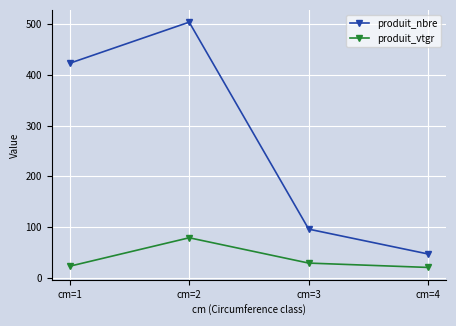

At cm=3, list the series in order from largest to smallest.

produit_nbre, produit_vtgr